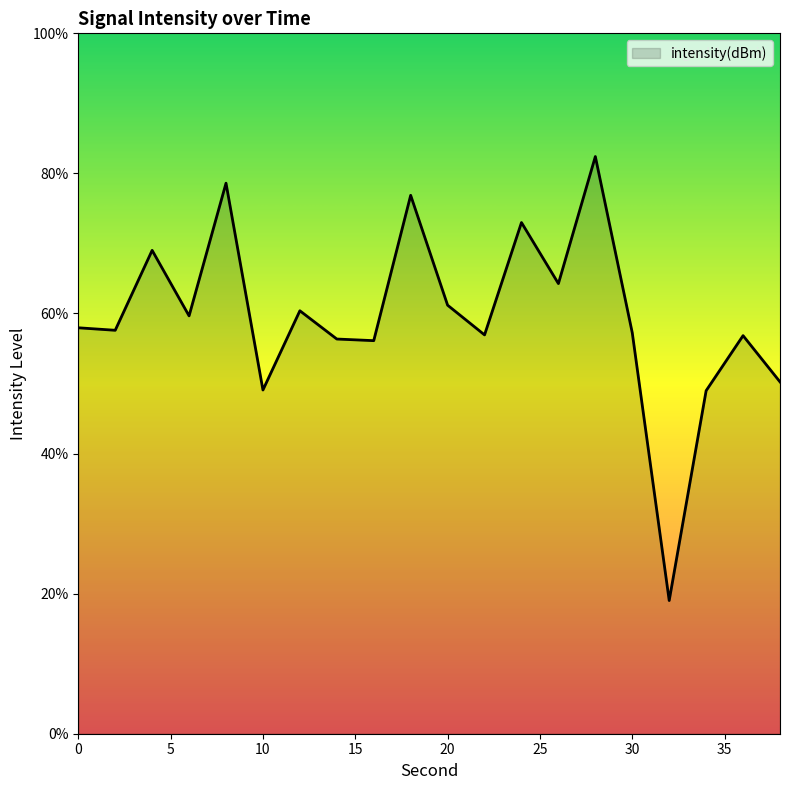

What is the smallest value displayed?

19.0